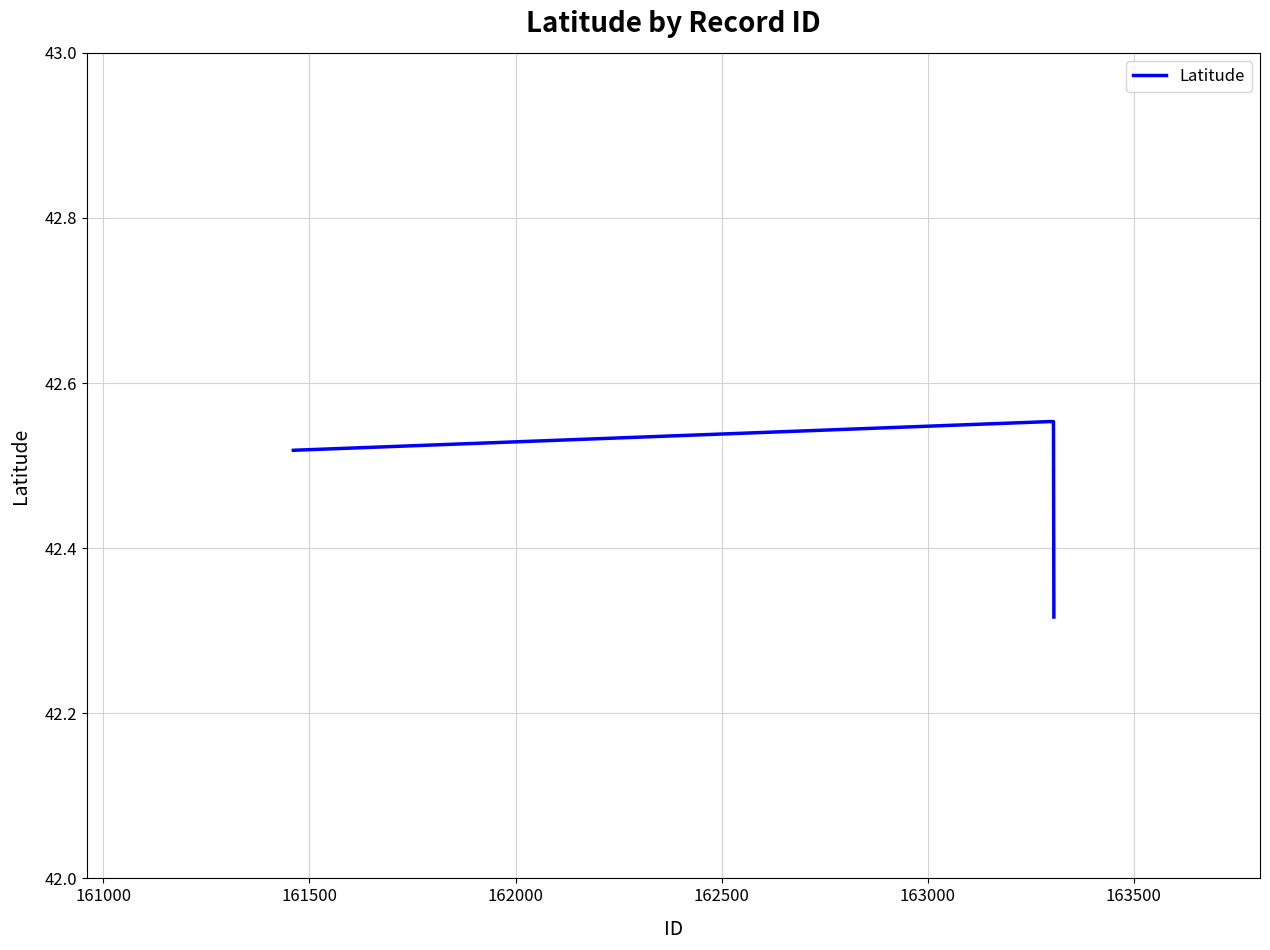

What is the sum of all values?

212.5